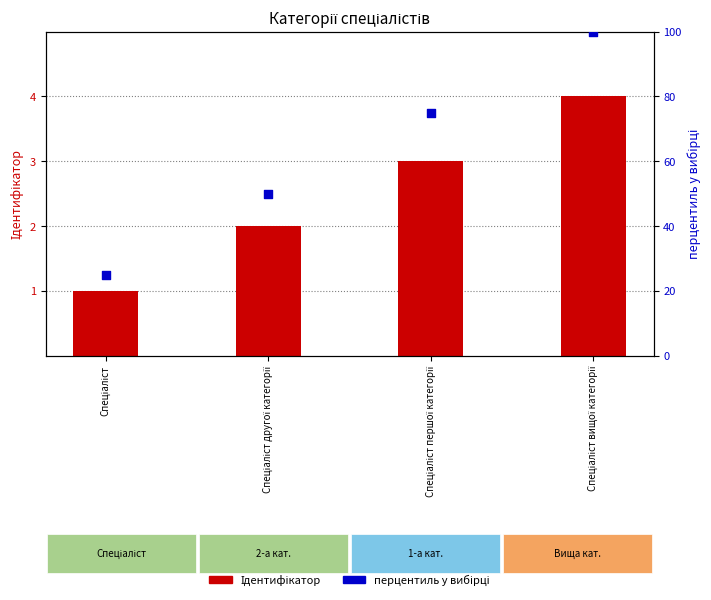

Which series reaches the minimum Y coordinate?

Ідентифікатор